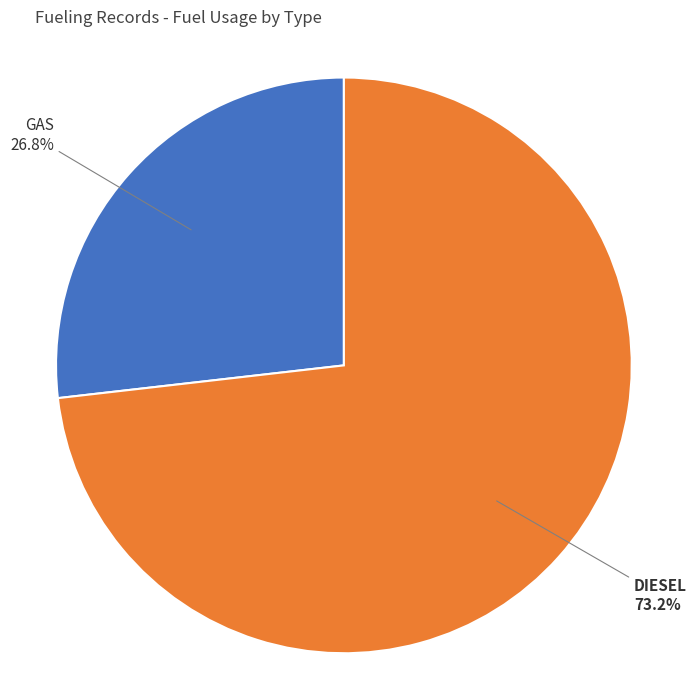

Is it true that DIESEL is 73% of the pie?

True